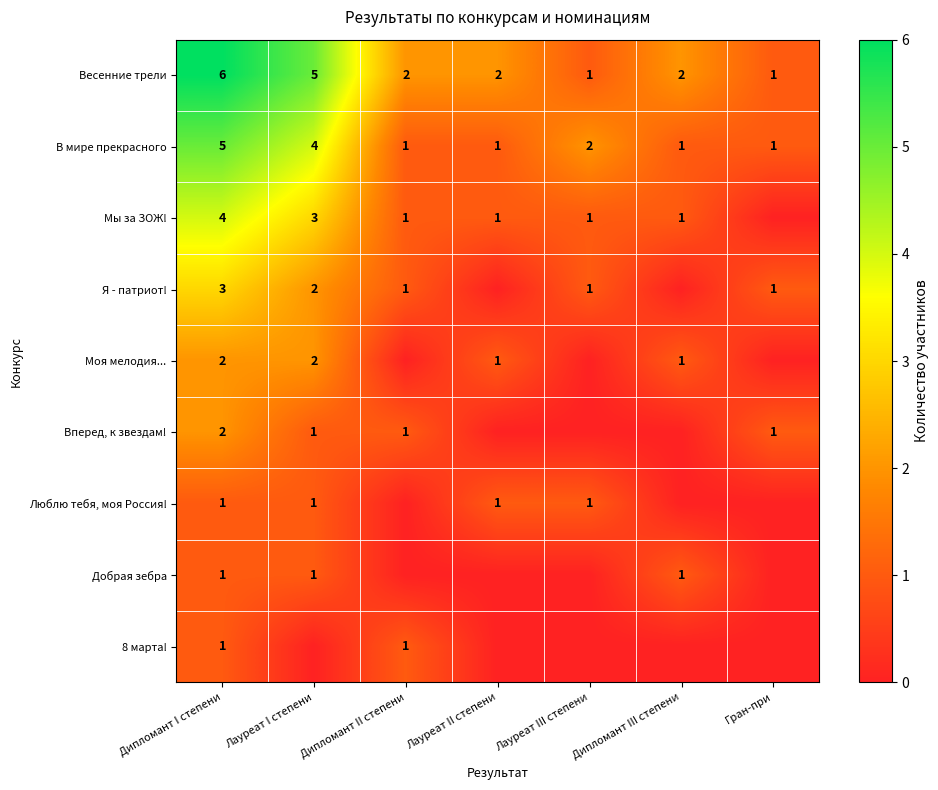

What is the sum of the Весенние трели values at Лауреат II степени and Лауреат III степени?

3